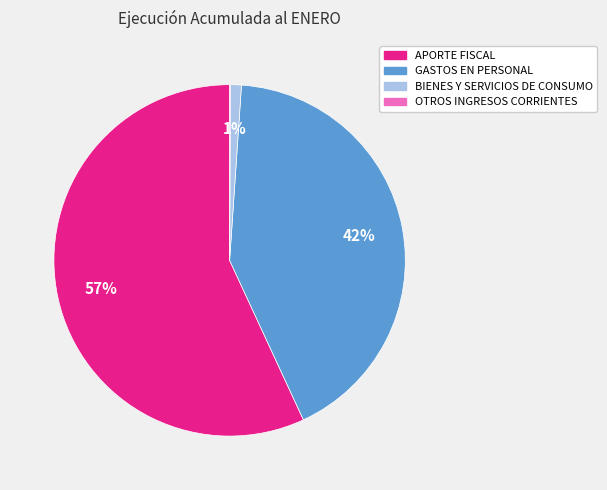

To the nearest percent, what is the difference between the largest and smallest slice percentages?

57%